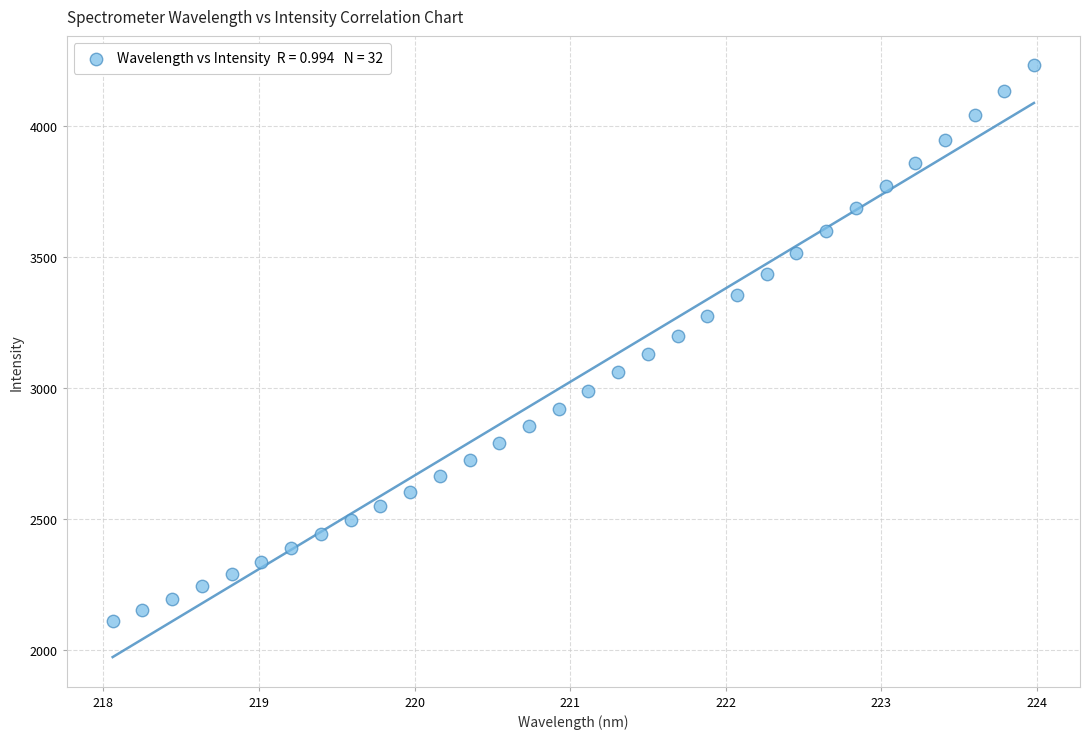

What is the range of X values (max minus min)?

5.9